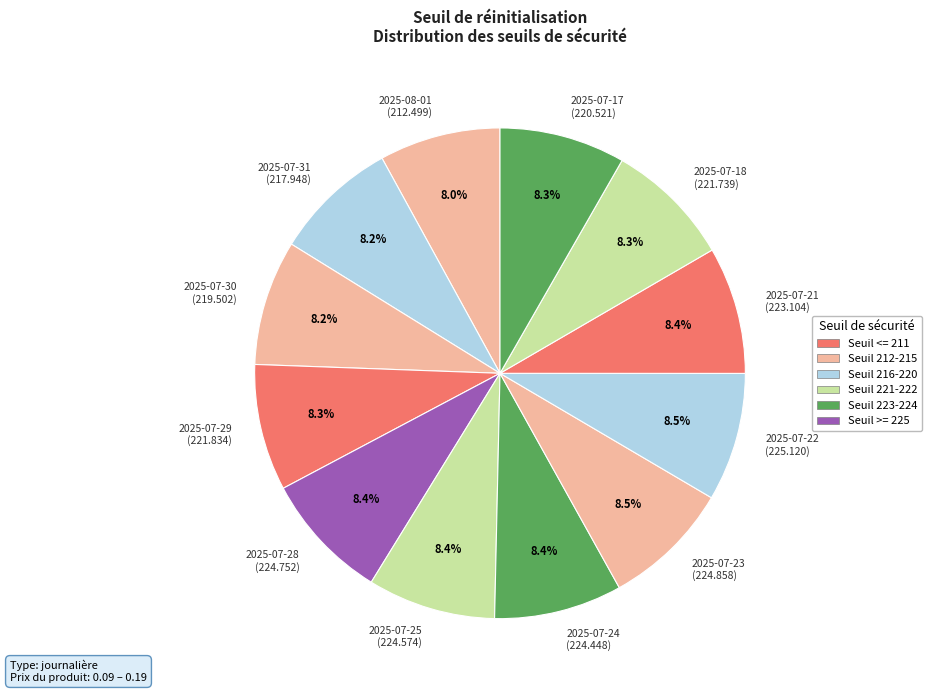

Is there a majority slice in this chart?

No